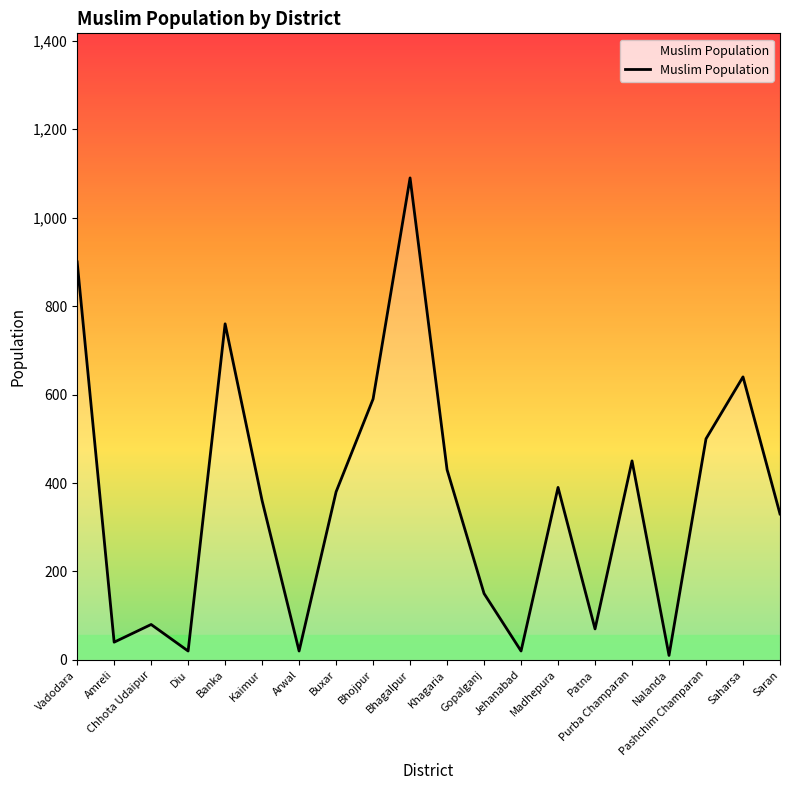

Reading left to right, extract all data points from this chart.

900	40	80	20	760	360	20	380	590	1090	430	150	20	390	70	450	10	500	640	330